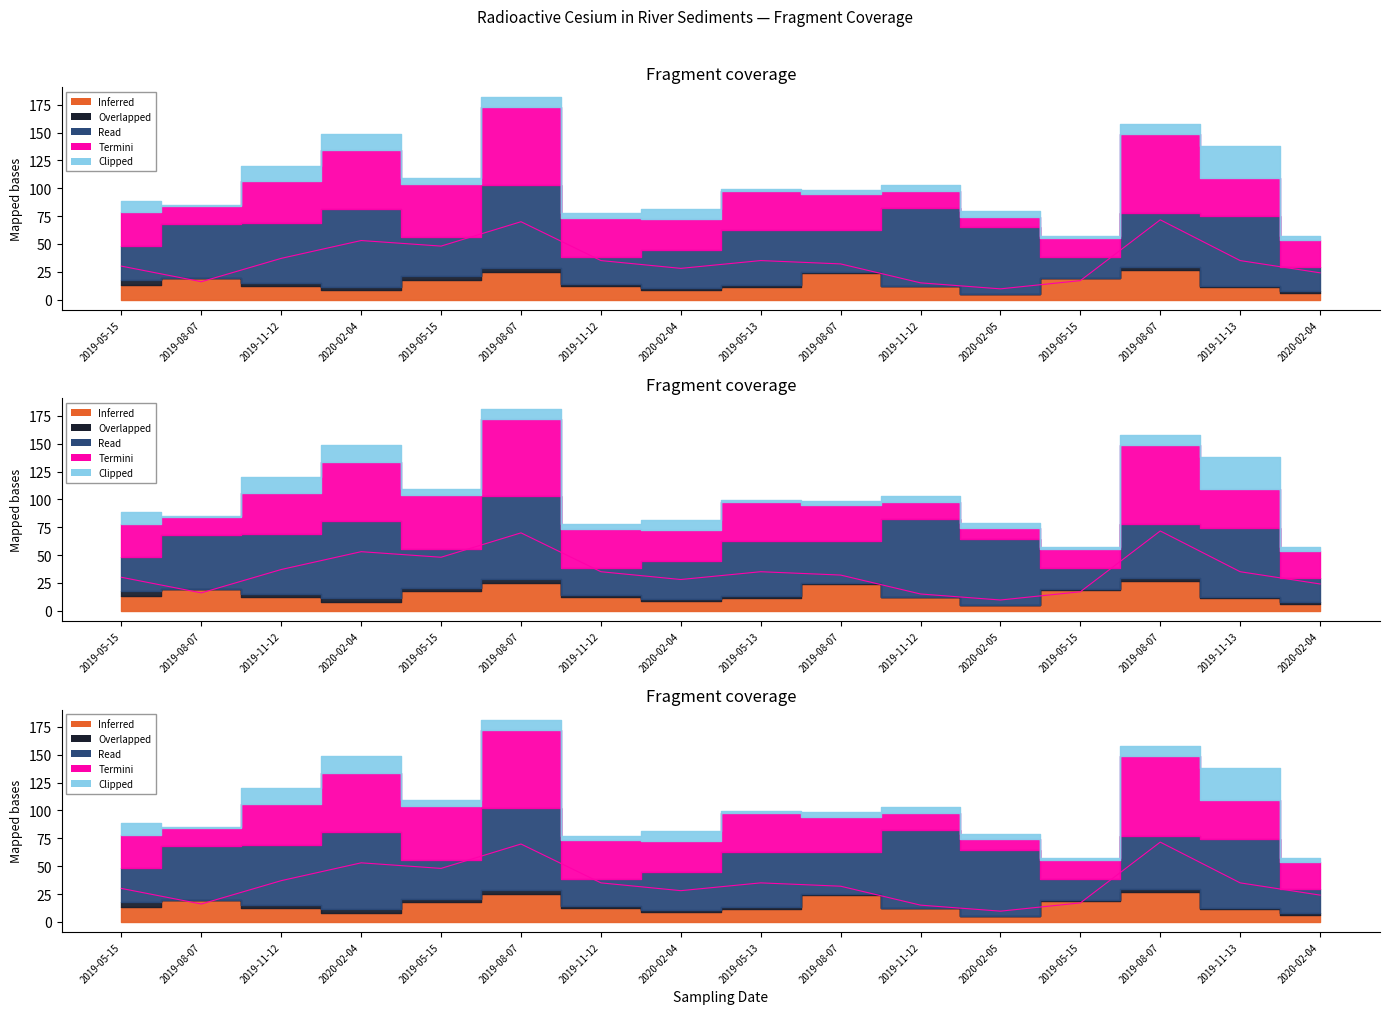

True or false: Inferred and Clipped intersect in this chart.

True